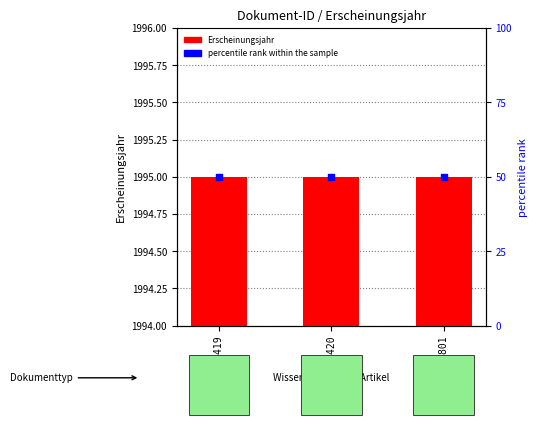

Which series has the largest Y range (max minus min)?

Erscheinungsjahr